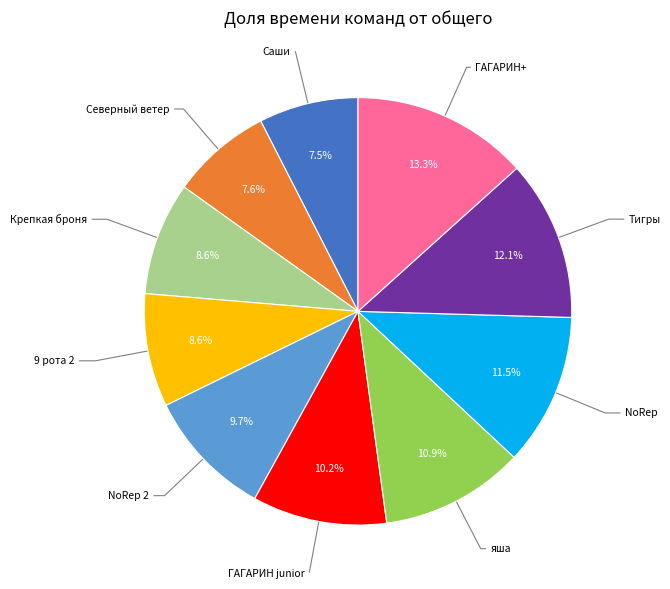

What is the total percentage of 9 рота 2 and NoRep?

20.1%